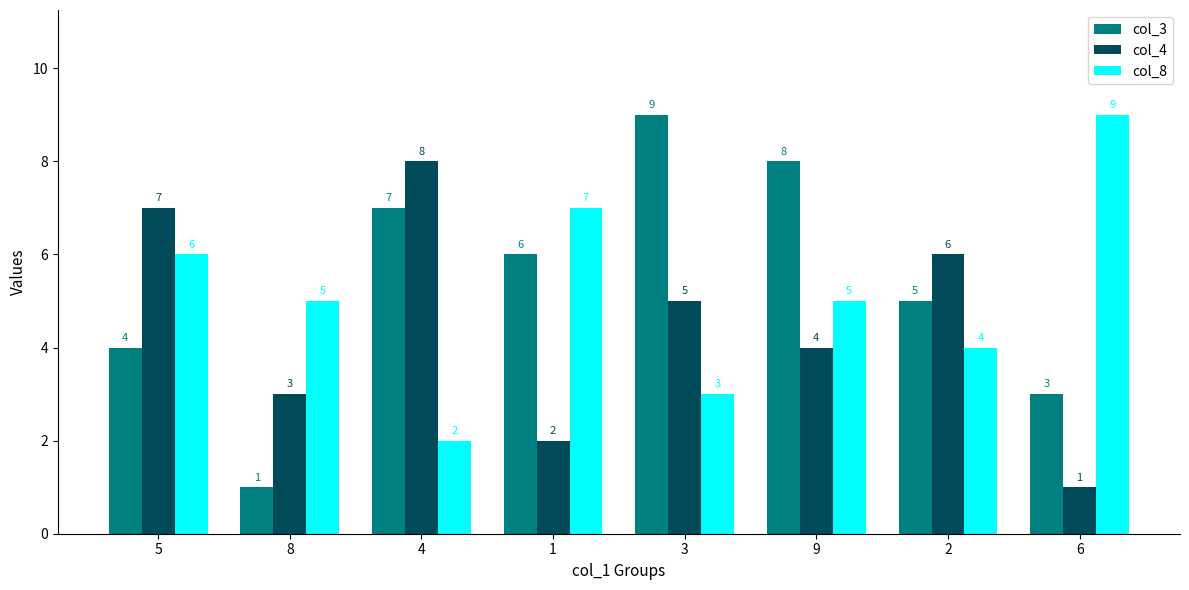

What is the maximum value for col_3?

9